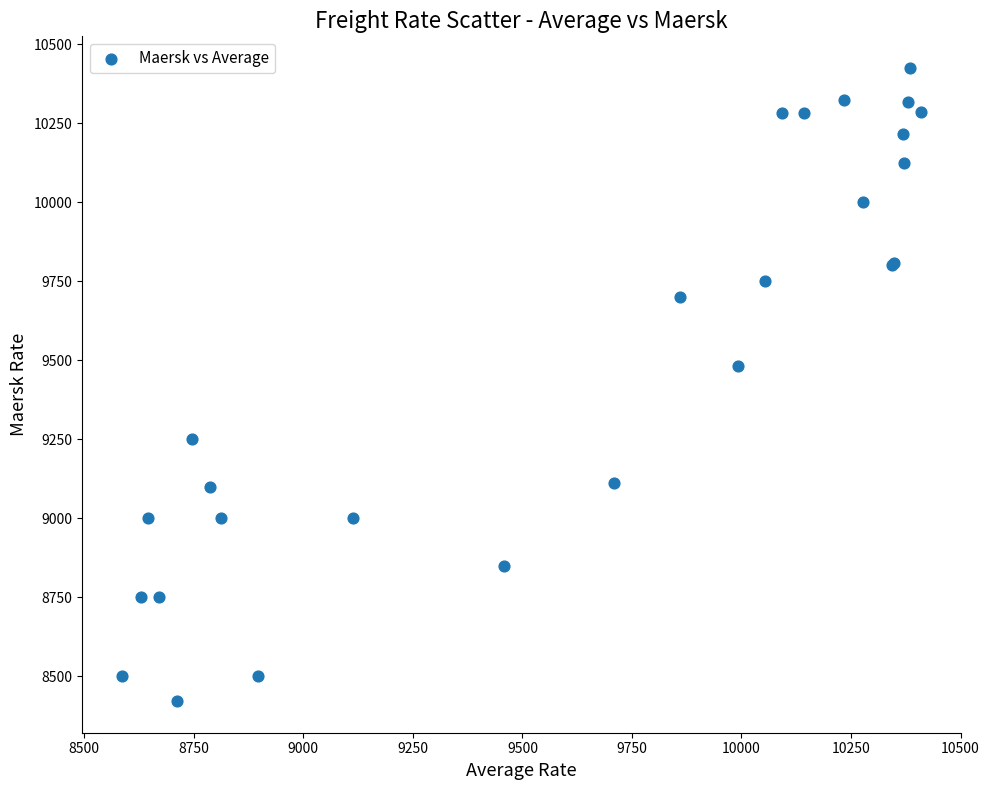

What Y value in the scatter plot is closest to 9423?

9483